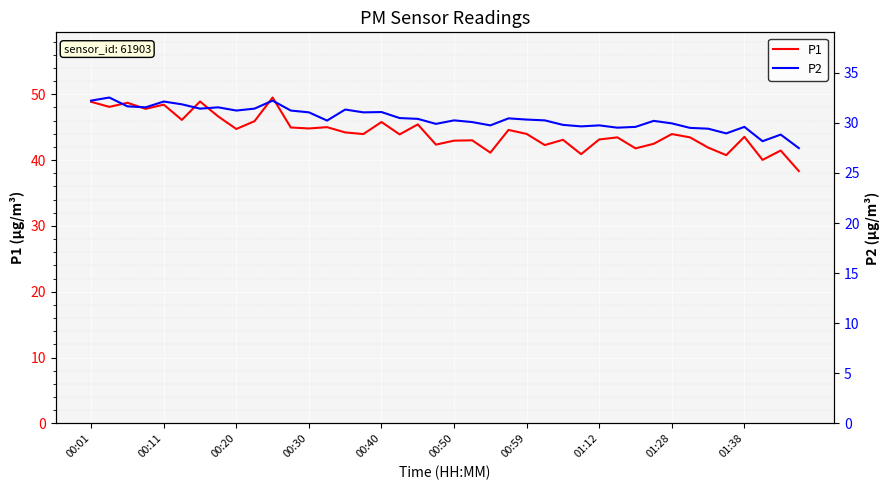

True or false: P1 and P2 intersect in this chart.

False